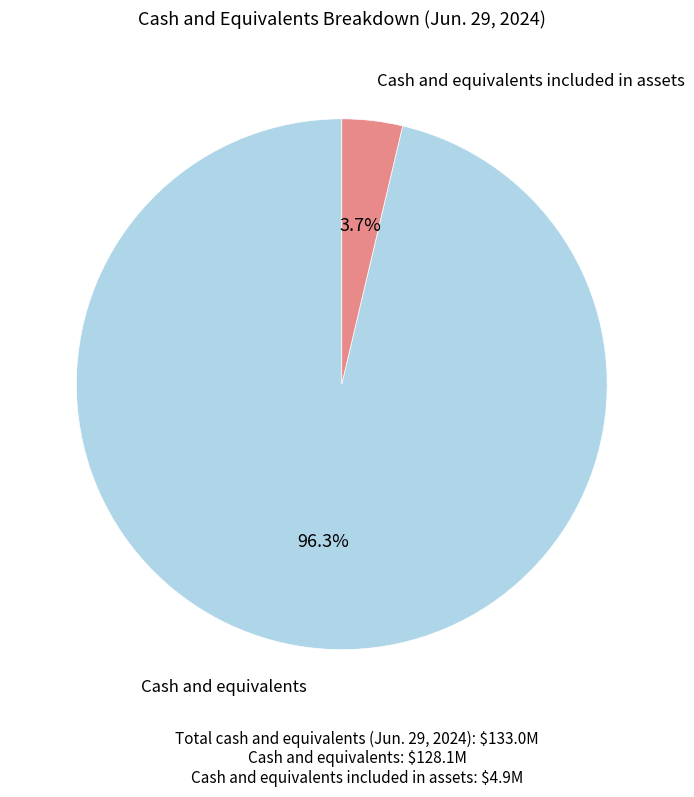

Does any single category account for the majority?

Yes